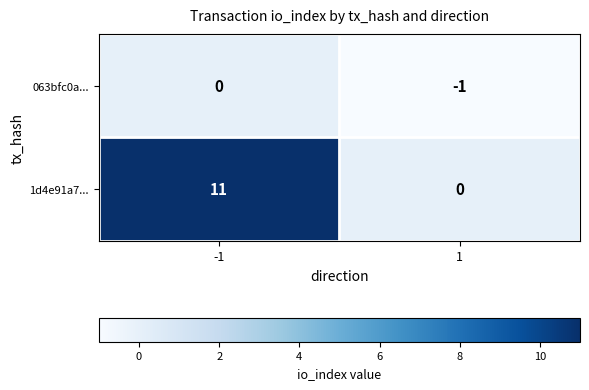

How many data points does each series have?

2